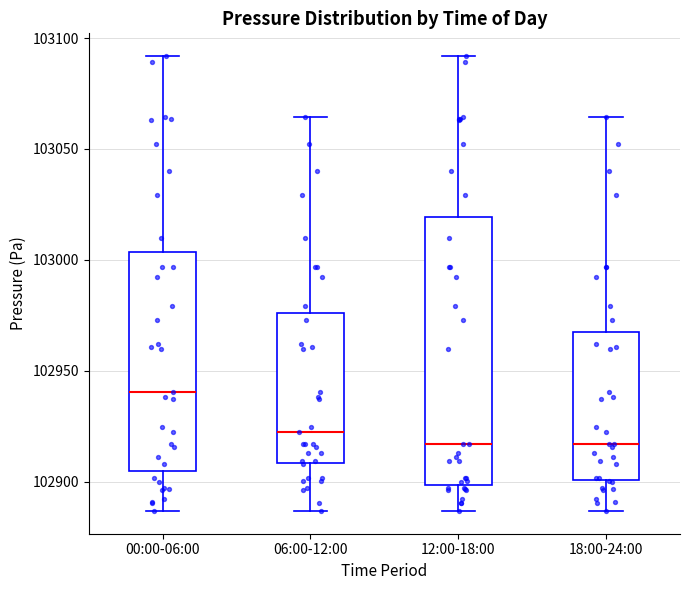

Reading left to right, transcribe this box plot: for each box, give where its median line is, the range the box spans, and where its two whiskers end, as read against the y-axis. The values are not printed on the chart, so give them approximately, as read against the axis.

00:00-06:00: median 102940, box 102905 to 103005, whiskers 102885 to 103090
06:00-12:00: median 102920, box 102910 to 102975, whiskers 102885 to 103065
12:00-18:00: median 102915, box 102900 to 103020, whiskers 102885 to 103090
18:00-24:00: median 102915, box 102900 to 102965, whiskers 102885 to 103065